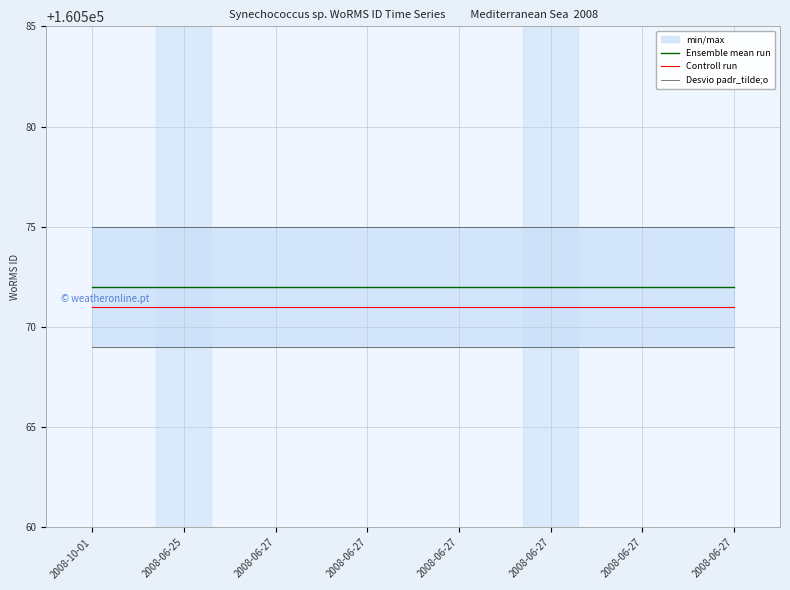

Reading left to right, list all the values displayed in this chart.

Ensemble mean run: 160572	160572	160572	160572	160572	160572	160572	160572
Controll run: 160571	160571	160571	160571	160571	160571	160571	160571
Desvio padr_tilde;o: 160575	160575	160575	160575	160575	160575	160575	160575